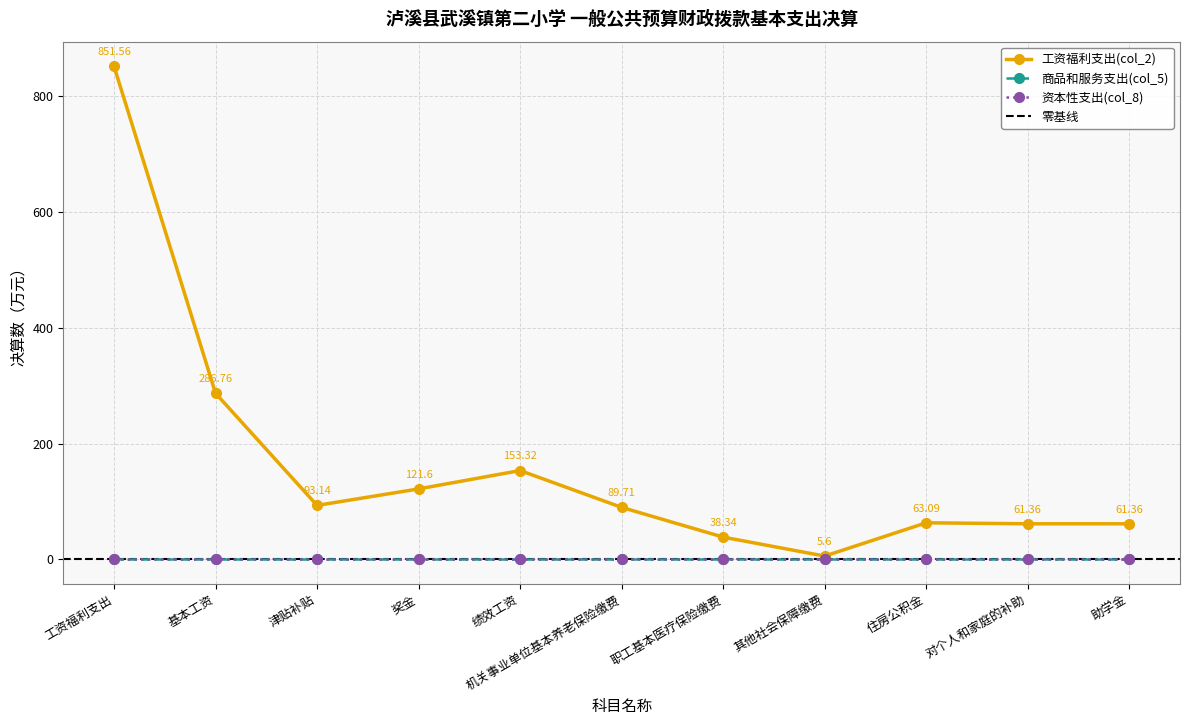

What are all the series names shown in the legend?

工资福利支出(col_2), 商品和服务支出(col_5), 资本性支出(col_8)